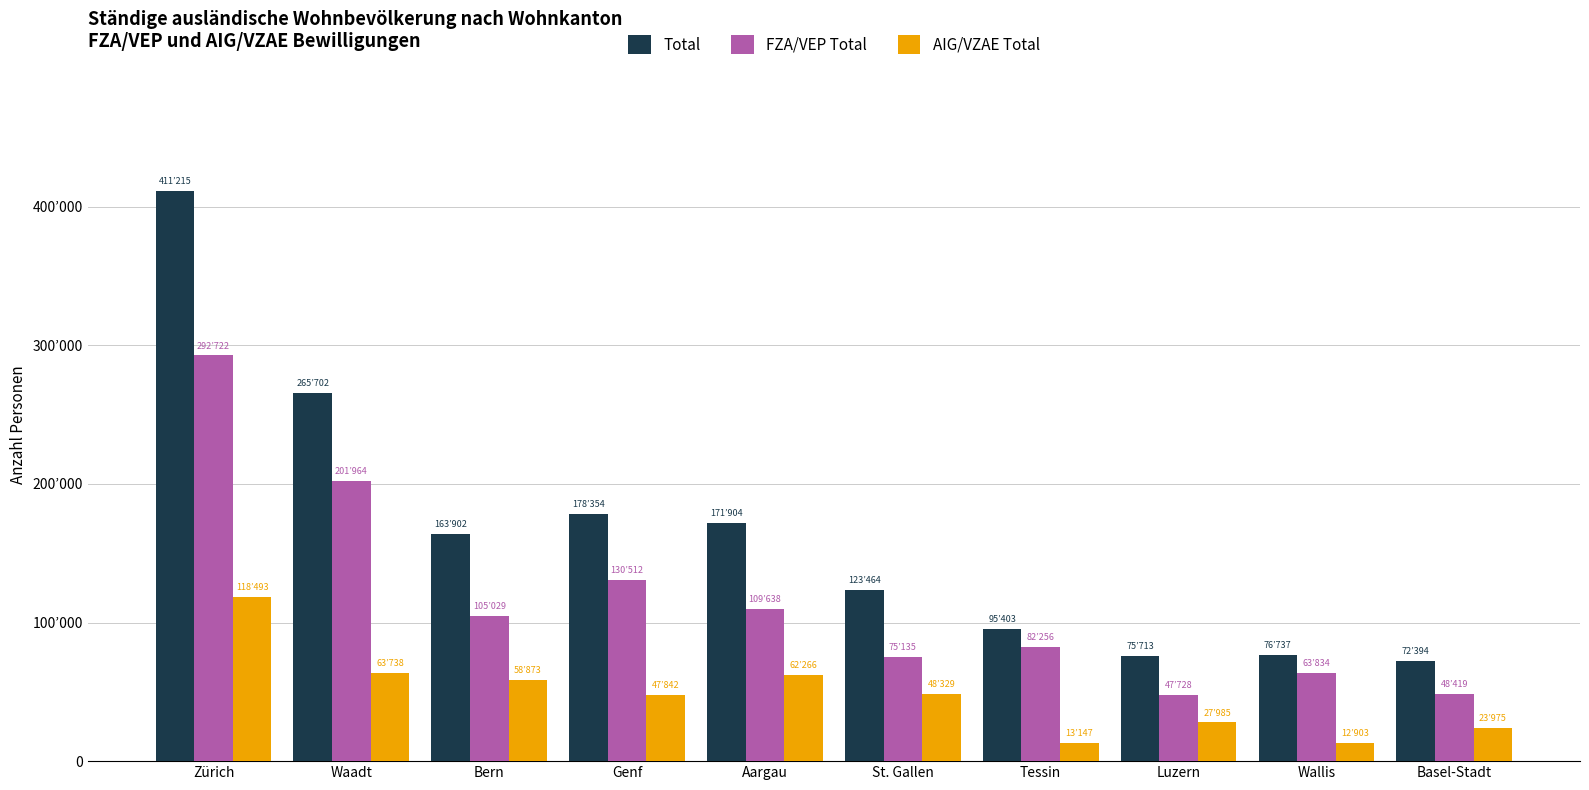

What is the average value of the FZA/VEP Total series?

115724